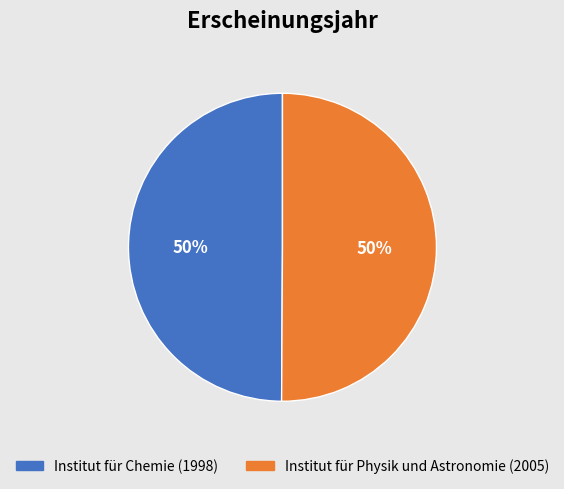

To the nearest percent, what percentage of the pie is Institut für Chemie (1998)?

50%